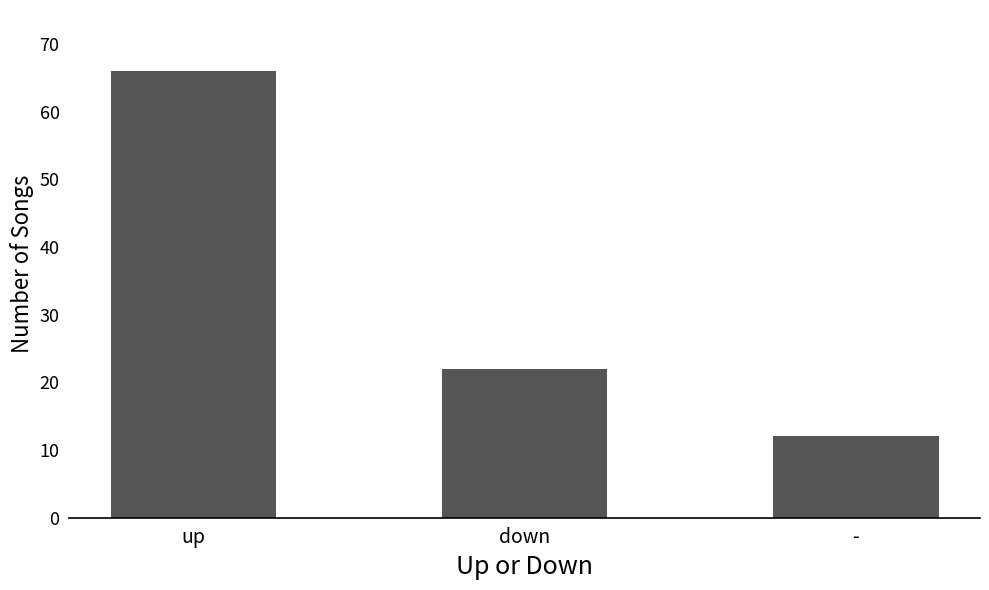

What is the ratio of the value at up to the value at -?

5.5